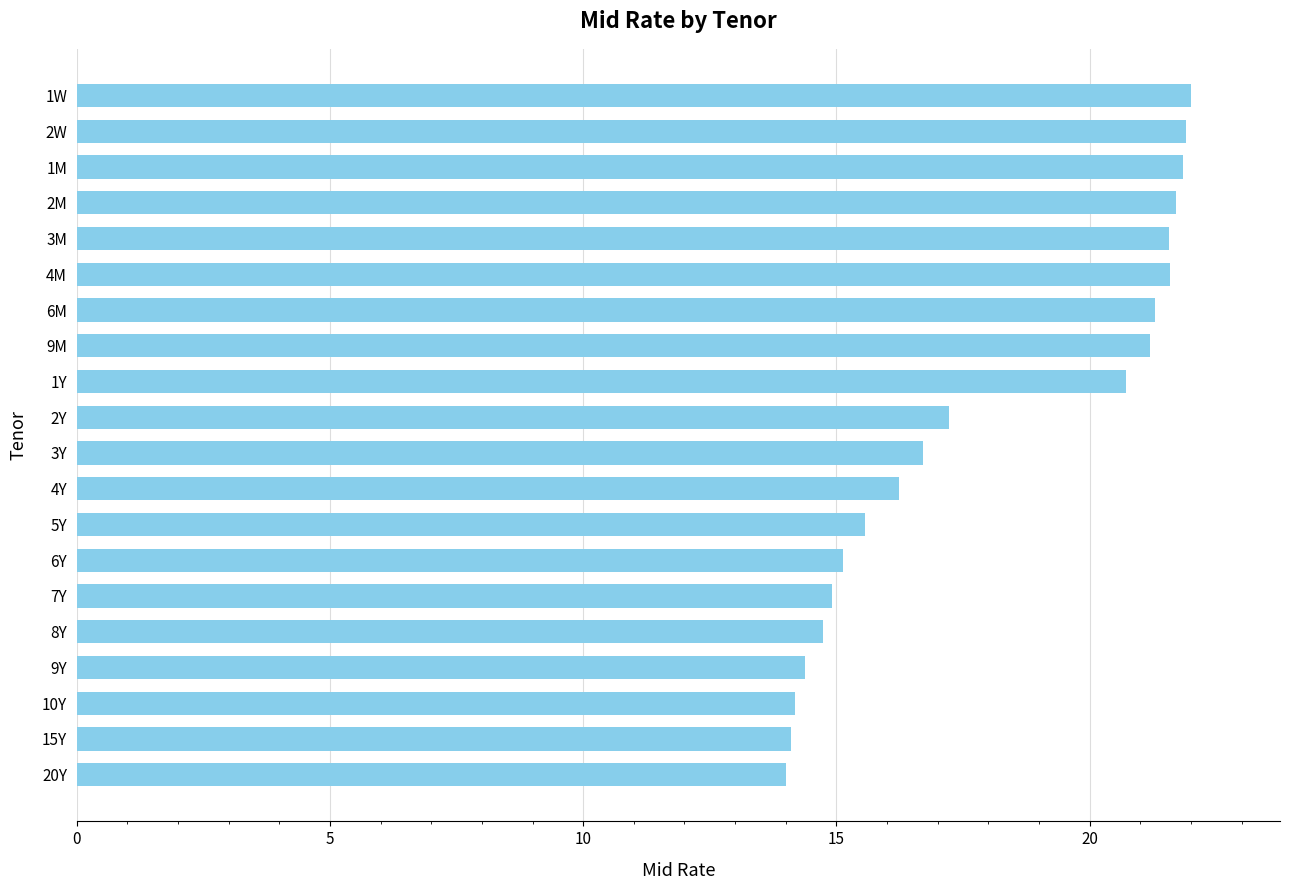

Between 7Y and 1Y, which is larger?

1Y